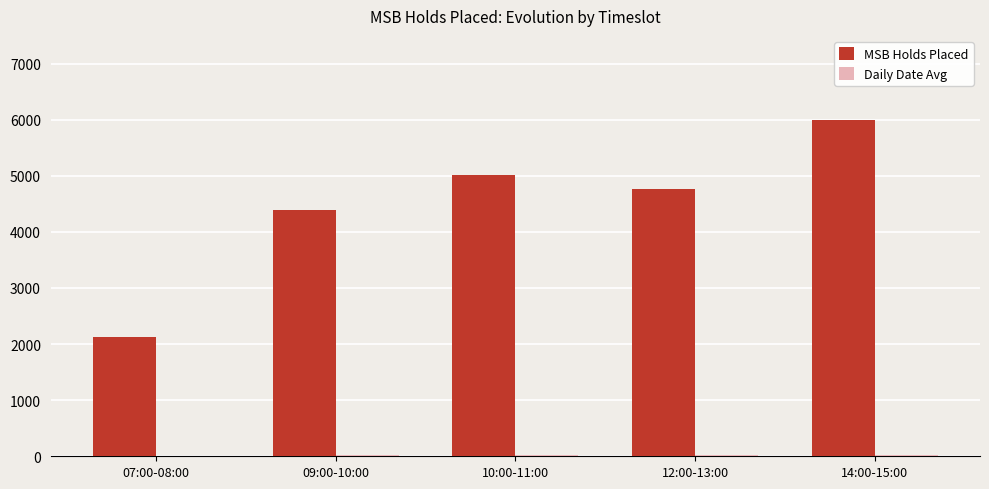

What is the greatest value displayed?

5994